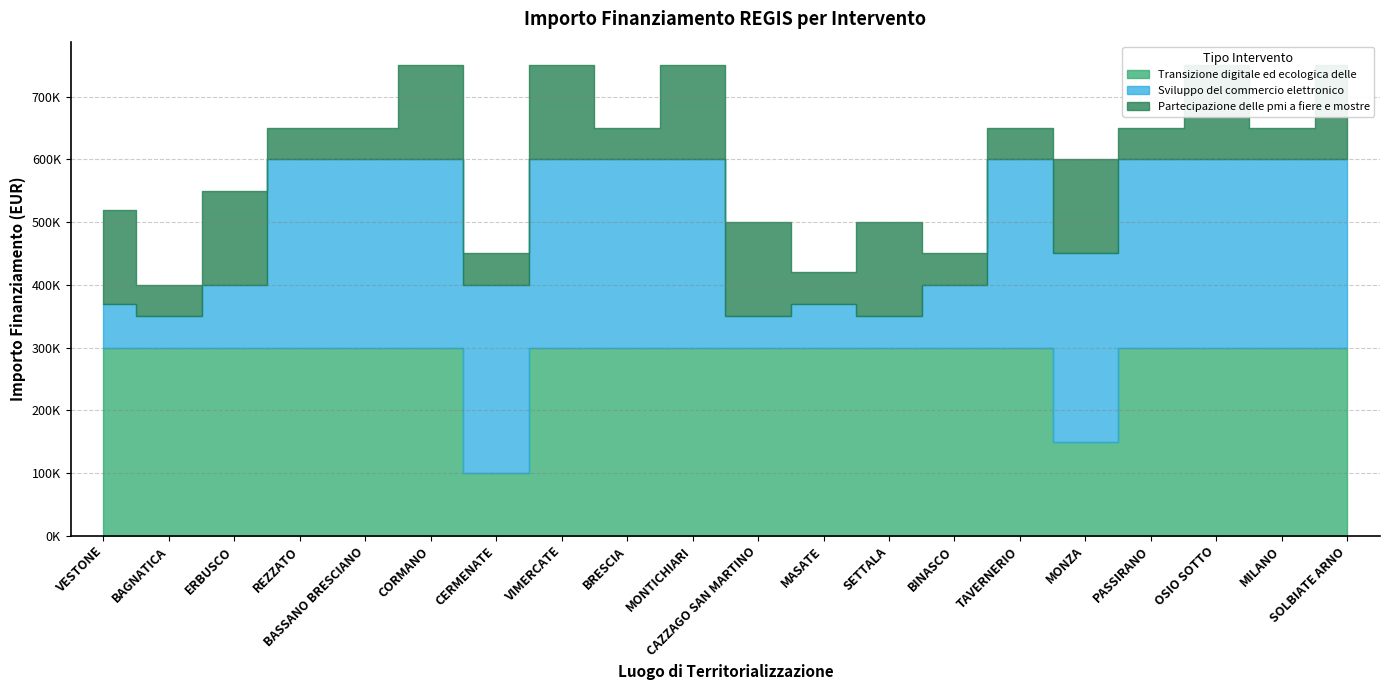

Is it true that Partecipazione delle pmi a fiere e mostre equals 50000 at BASSANO BRESCIANO?

True